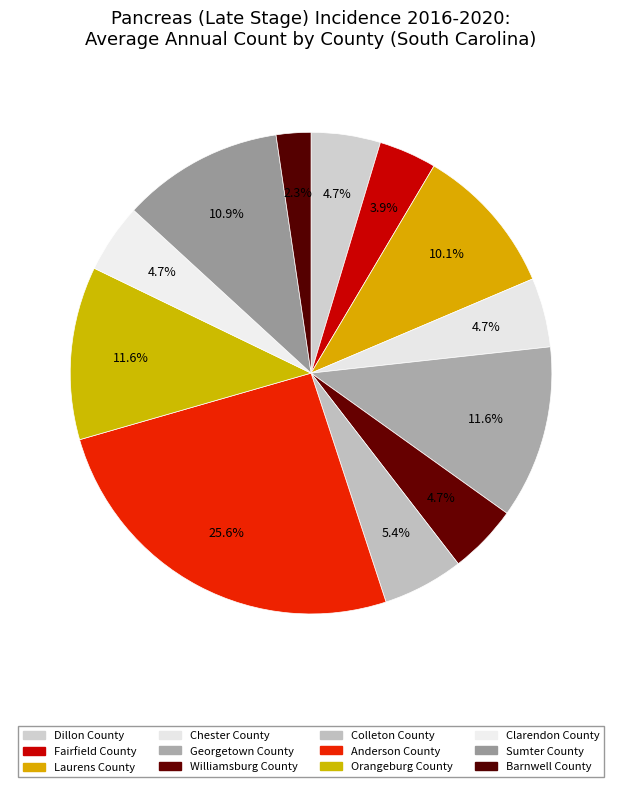

Does Georgetown County account for over 50% of the chart?

No